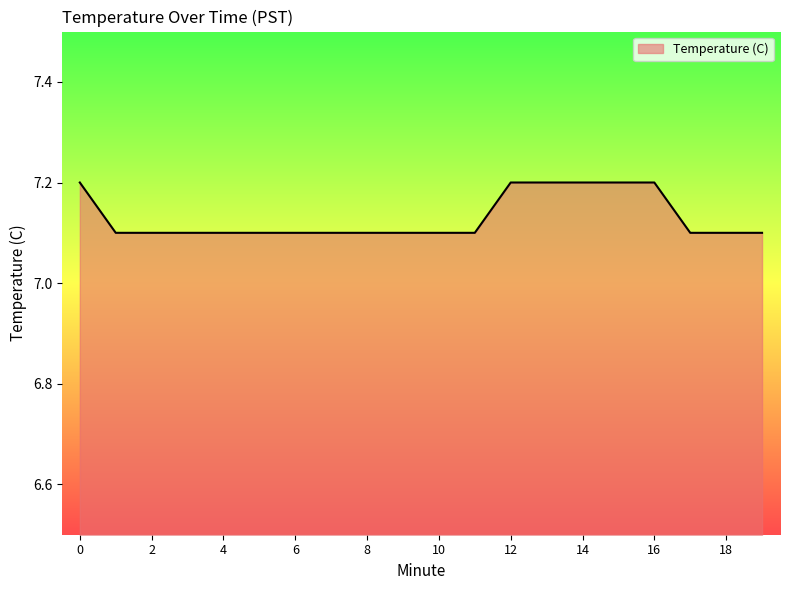

How many values are between 7 and 8?

20